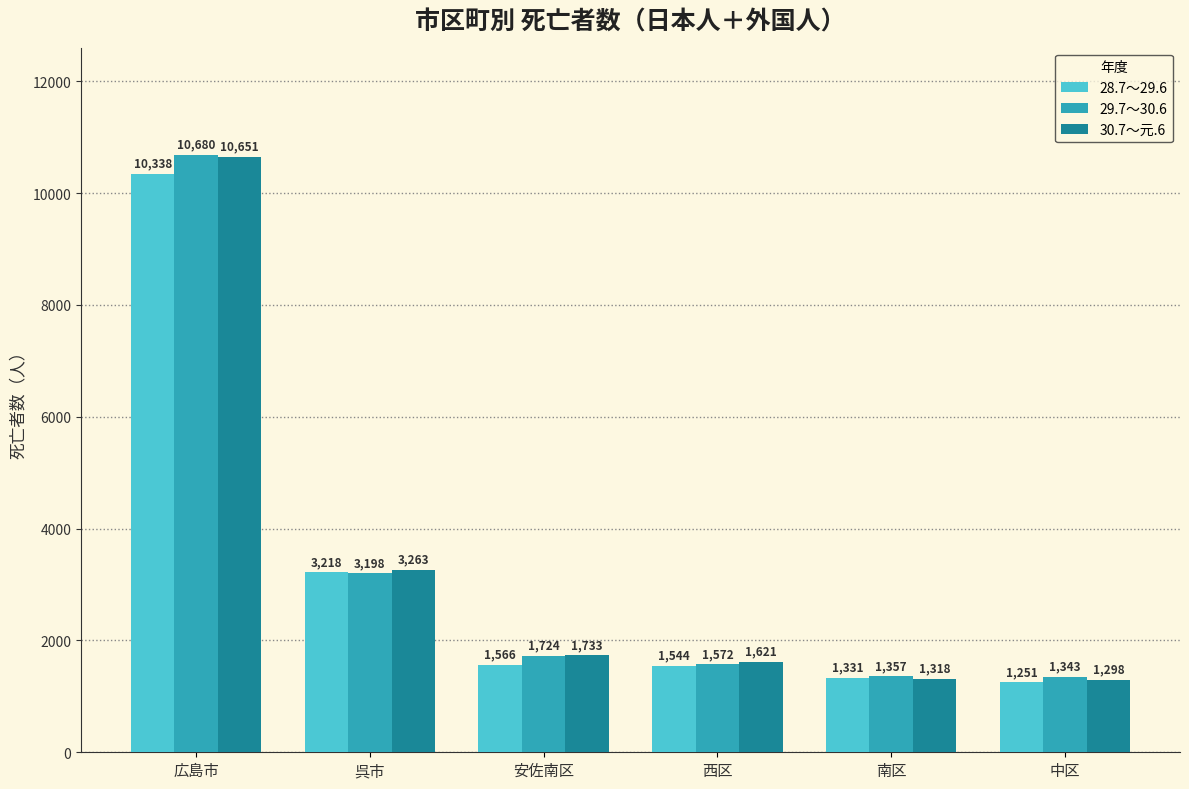

How many groups of bars are there?

6